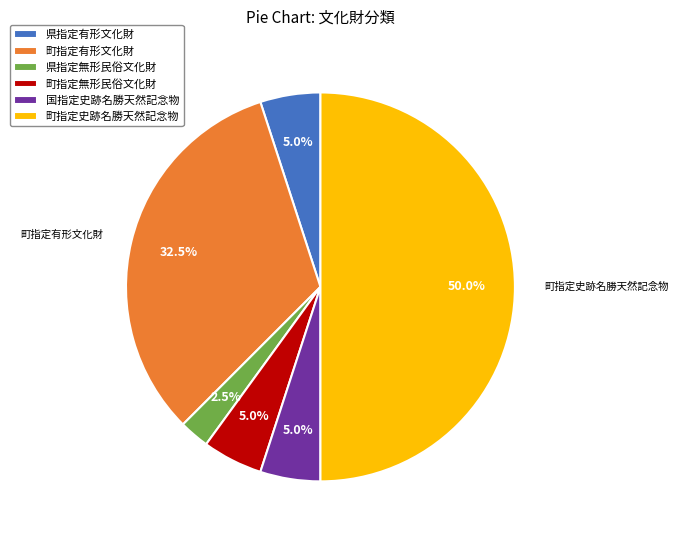

What portion of the pie excludes 県指定無形民俗文化財?

97.5%